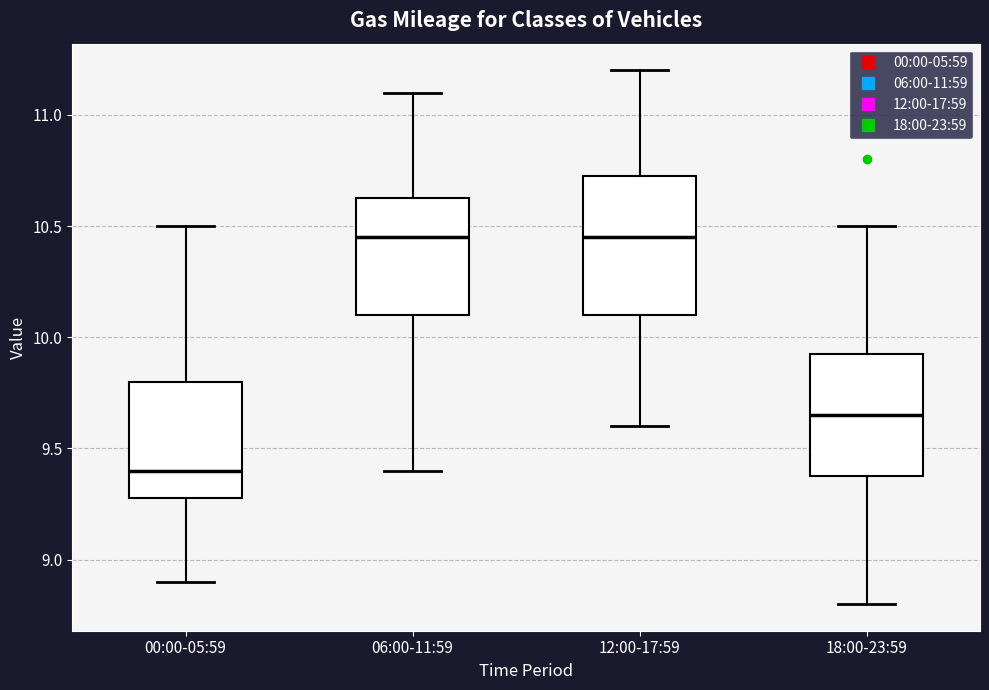

Reading left to right, read every box against the y-axis: the position of its median line, the range the box covers, and the ends of its whiskers. The values are not printed on the chart, so give them approximately, as read against the axis.

00:00-05:59: median 9.40, box 9.30 to 9.80, whiskers 8.90 to 10.50
06:00-11:59: median 10.45, box 10.10 to 10.65, whiskers 9.40 to 11.10
12:00-17:59: median 10.45, box 10.10 to 10.75, whiskers 9.60 to 11.20
18:00-23:59: median 9.65, box 9.40 to 9.95, whiskers 8.80 to 10.50